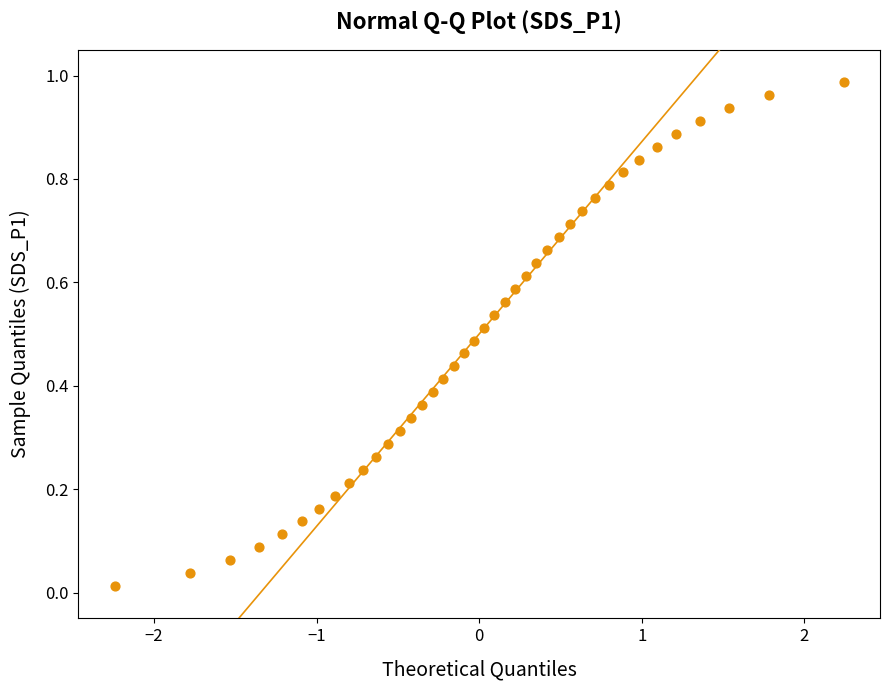

What is the range of X values (max minus min)?

4.5